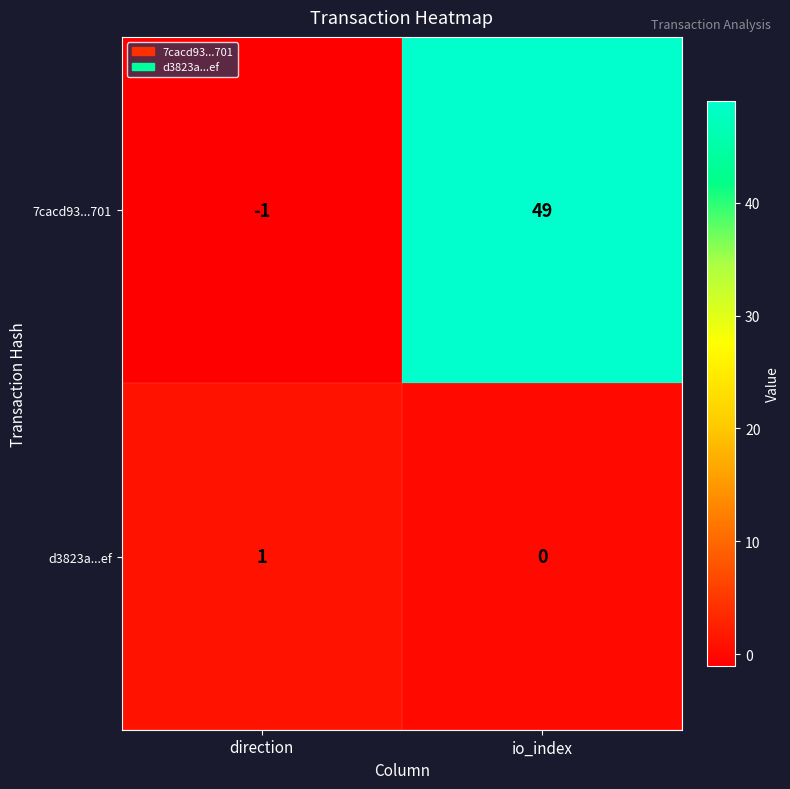

The d3823a...ef series shows 0 at io_index. True or false?

True